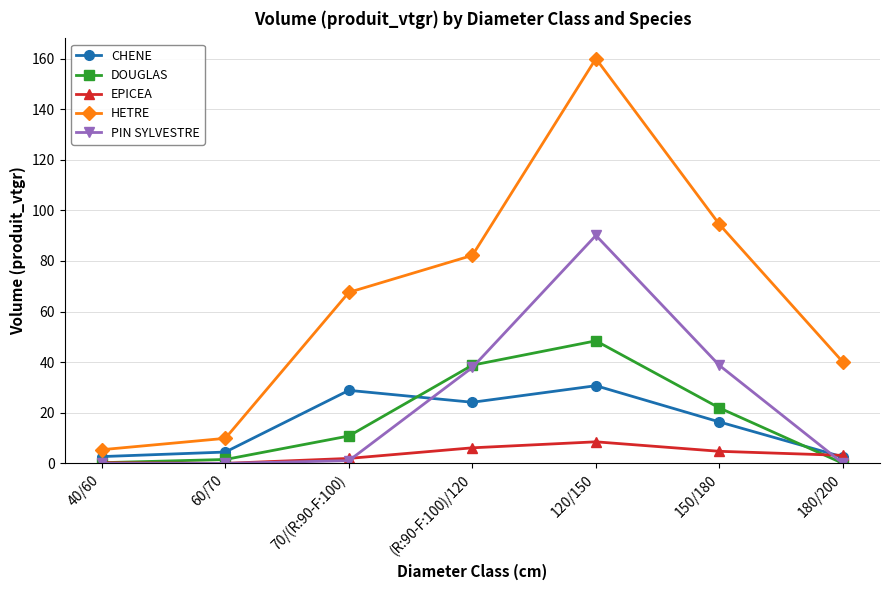

Which label corresponds to the largest value in the chart?

120/150